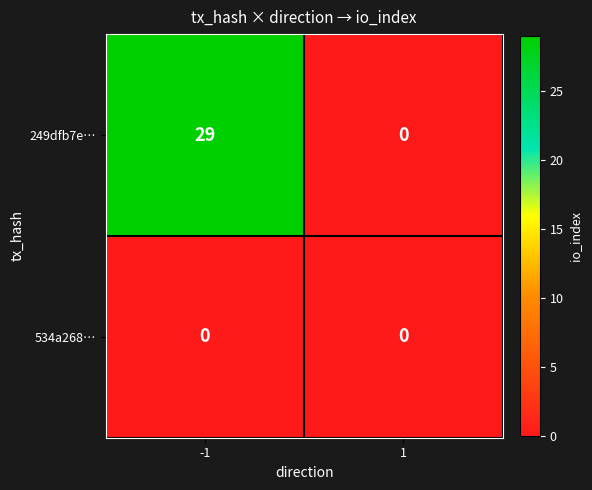

Reading left to right, extract all data points from this chart.

249dfb7e…: 29	0
534a268…: 0	0